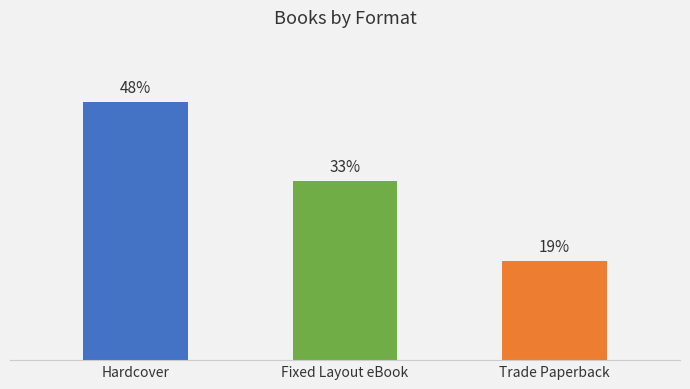

Does the chart contain any negative values?

No